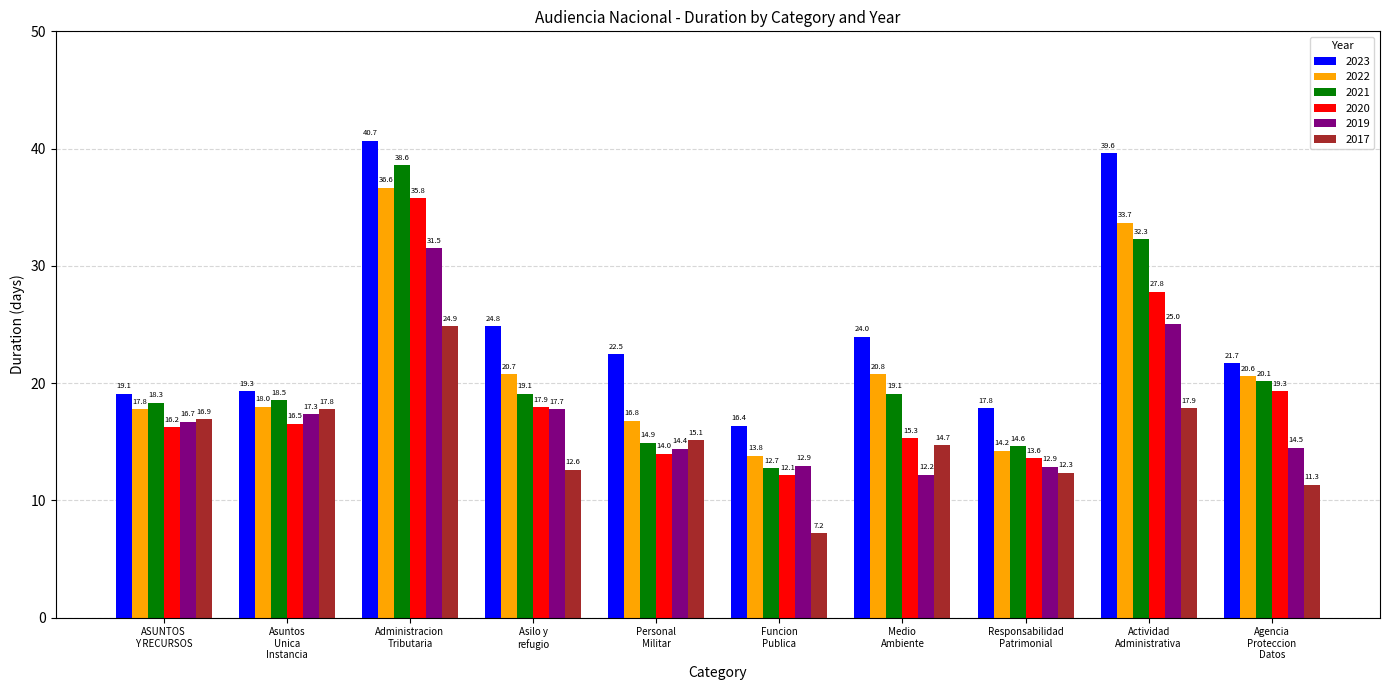

How many values in the 2023 series are below 22?

5